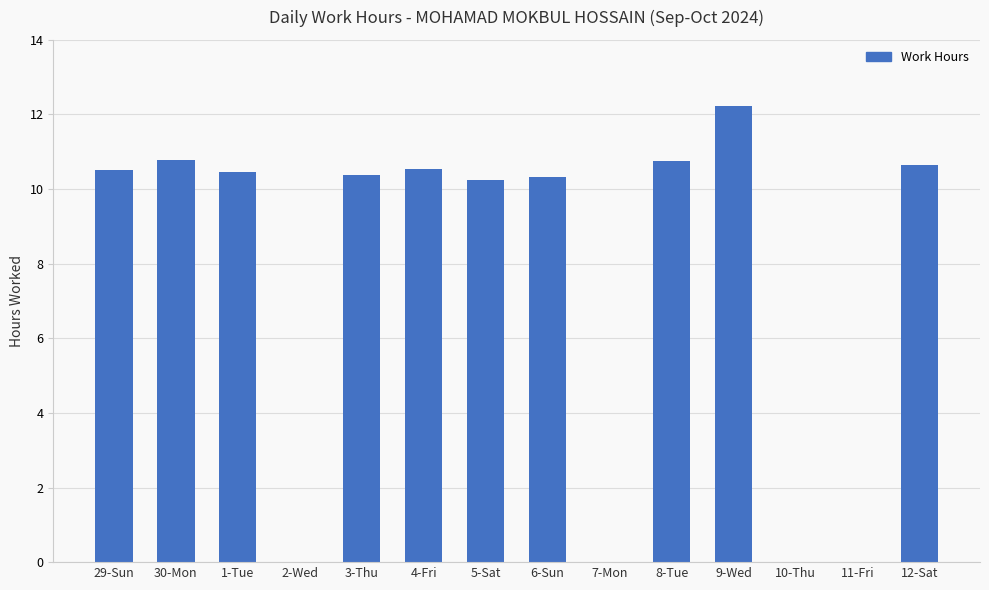

The value at 10-Thu is 5.5. True or false?

False